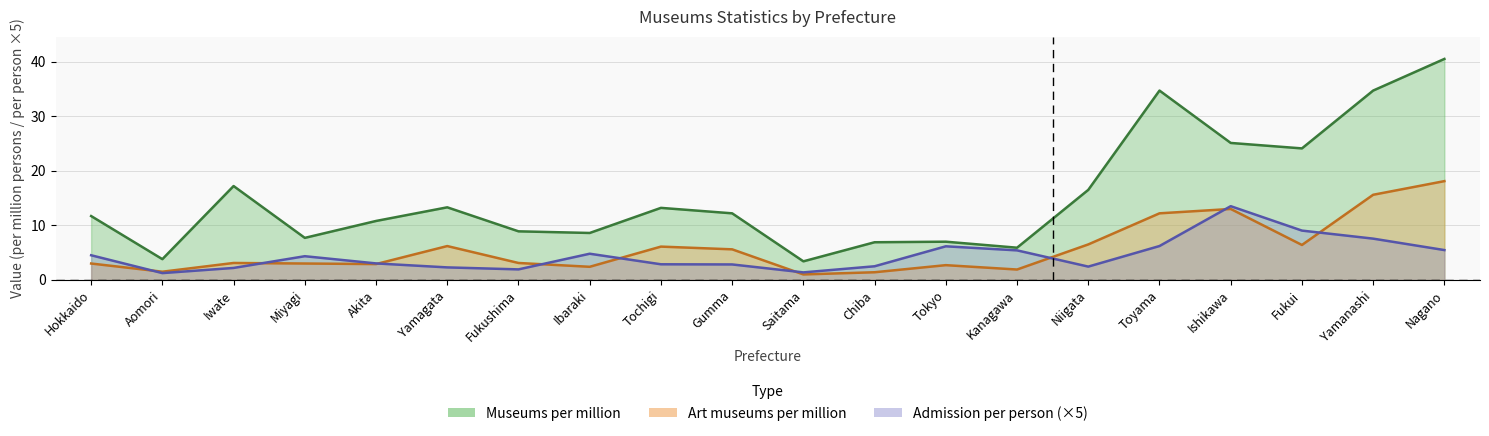

Reading left to right, transcribe all the data shown in this chart.

Museums per million: Hokkaido=11.7	Aomori=3.8	Iwate=17.2	Miyagi=7.7	Akita=10.8	Yamagata=13.3	Fukushima=8.9	Ibaraki=8.6	Tochigi=13.2	Gumma=12.2	Saitama=3.4	Chiba=6.9	Tokyo=7.0	Kanagawa=5.9	Niigata=16.5	Toyama=34.7	Ishikawa=25.1	Fukui=24.1	Yamanashi=34.7	Nagano=40.5
Art museums per million: Hokkaido=3.0	Aomori=1.5	Iwate=3.1	Miyagi=3.0	Akita=2.9	Yamagata=6.2	Fukushima=3.1	Ibaraki=2.4	Tochigi=6.1	Gumma=5.6	Saitama=1.0	Chiba=1.4	Tokyo=2.7	Kanagawa=1.9	Niigata=6.5	Toyama=12.2	Ishikawa=13.0	Fukui=6.4	Yamanashi=15.6	Nagano=18.1
Admission per person: Hokkaido=4.5	Aomori=1.2	Iwate=2.2	Miyagi=4.3	Akita=3.0	Yamagata=2.3	Fukushima=1.9	Ibaraki=4.8	Tochigi=2.9	Gumma=2.8	Saitama=1.4	Chiba=2.5	Tokyo=6.2	Kanagawa=5.4	Niigata=2.4	Toyama=6.2	Ishikawa=13.5	Fukui=9.0	Yamanashi=7.6	Nagano=5.5